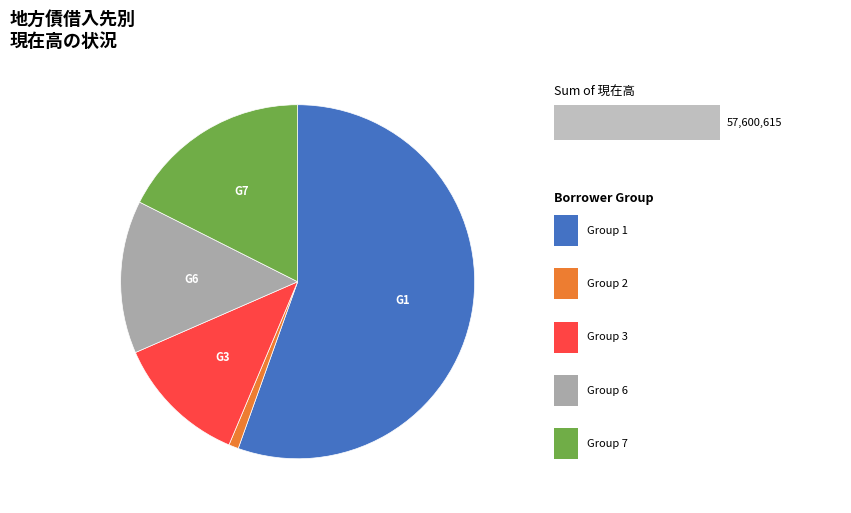

Is there any slice that represents more than half of the pie?

Yes